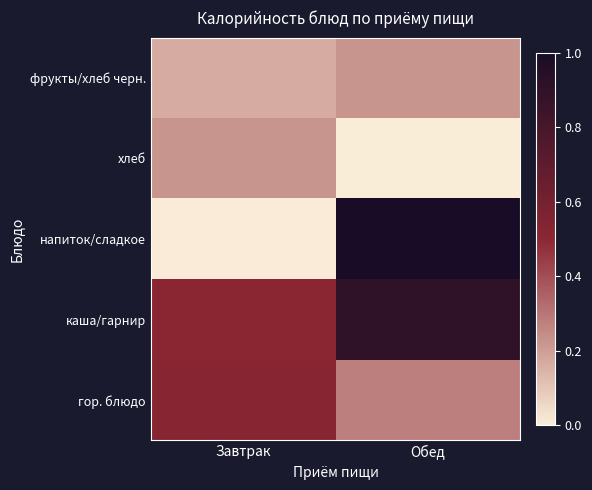

Which series has the largest range (max minus min)?

напиток/сладкое